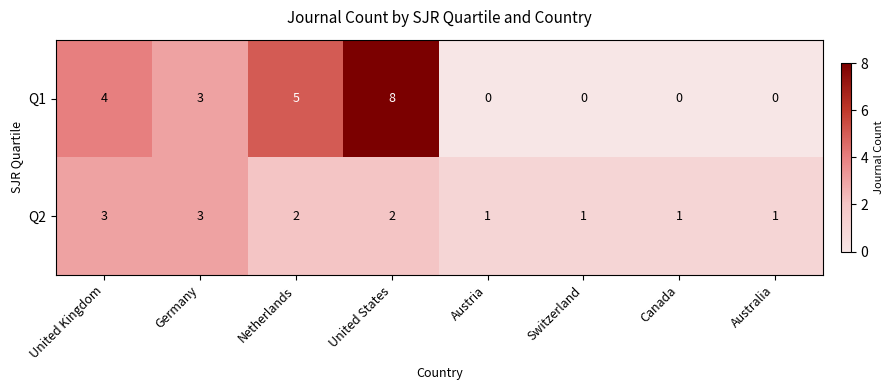

At which category is the sum across all series the highest?

United States